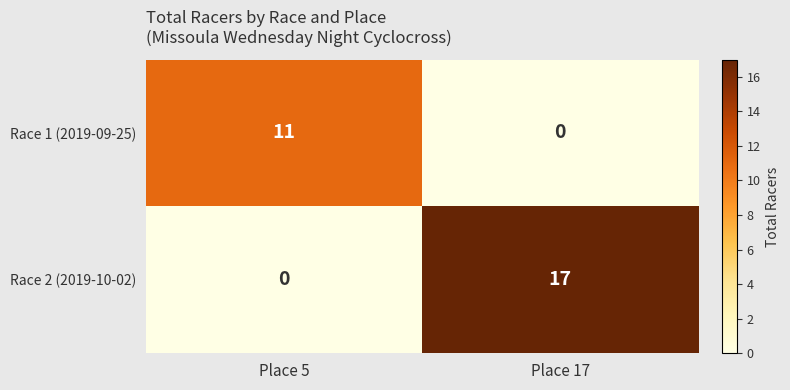

The Race 1 (2019-09-25) series shows 18 at Place 5. True or false?

False